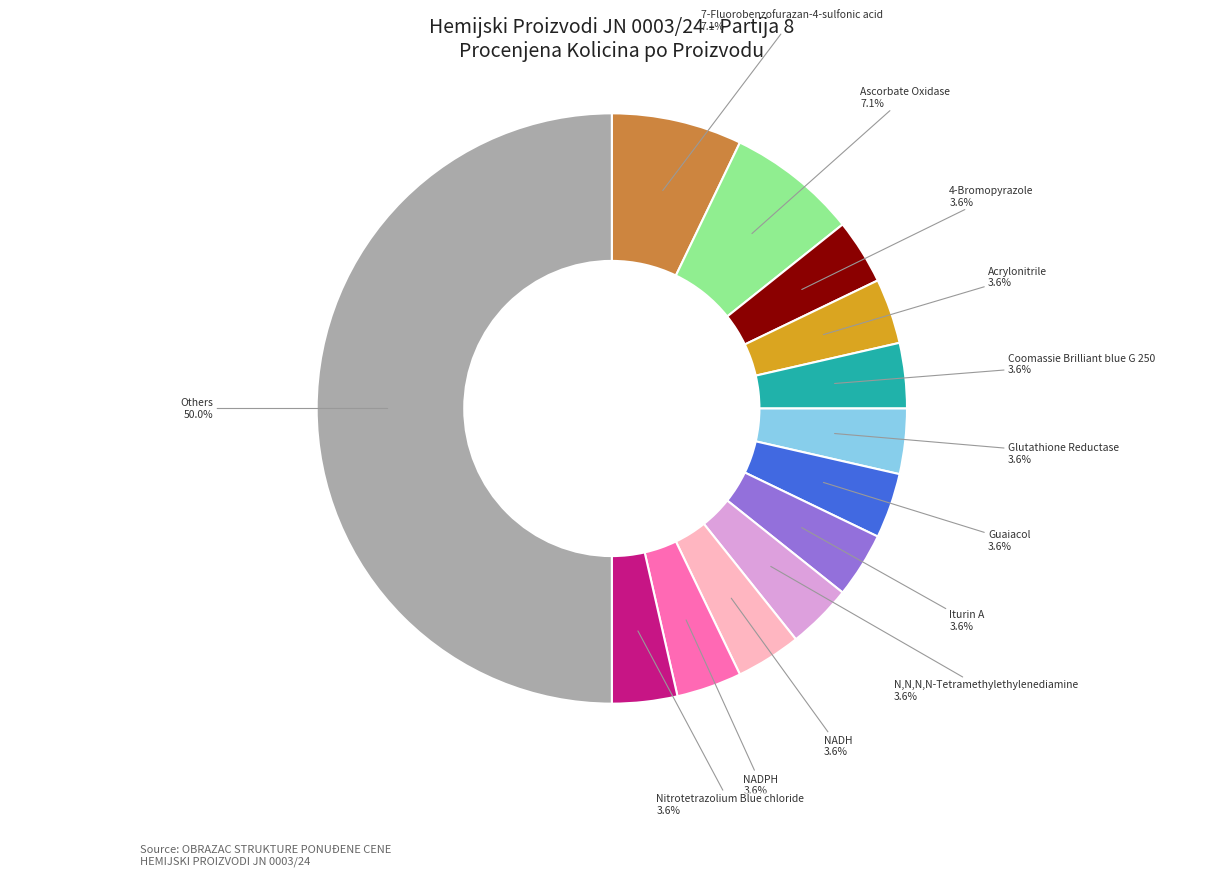

What is the ratio of the value at Iturin A to the value at N,N,N,N-Tetramethylethylenediamine?

1.0